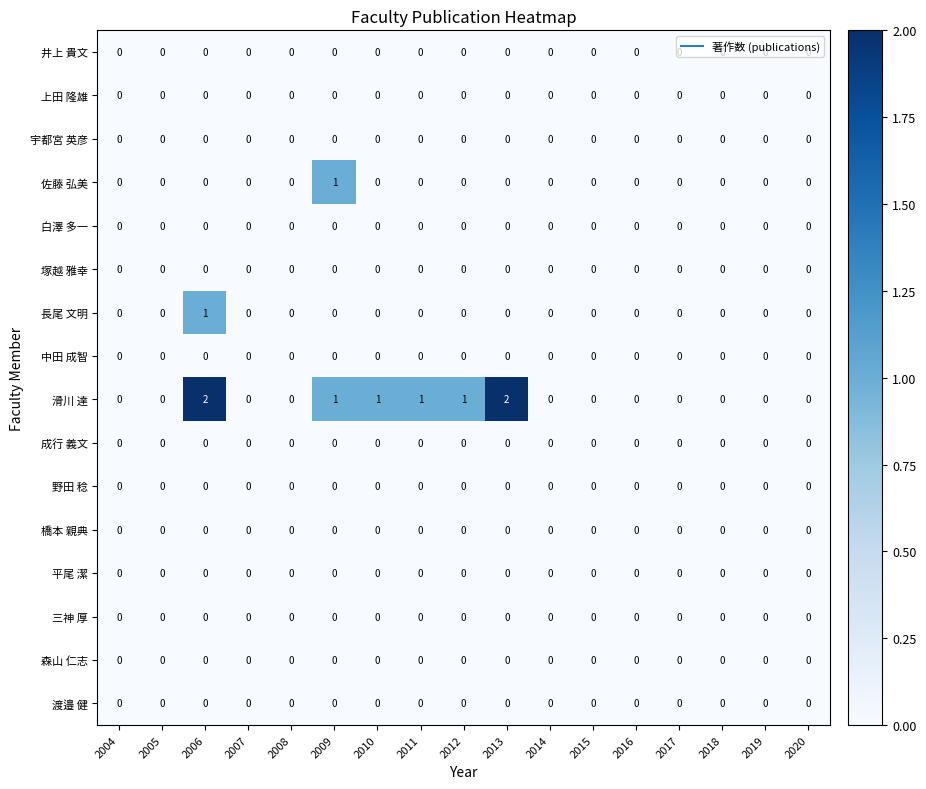

The 塚越 雅幸 series shows 0 at 2016. True or false?

True